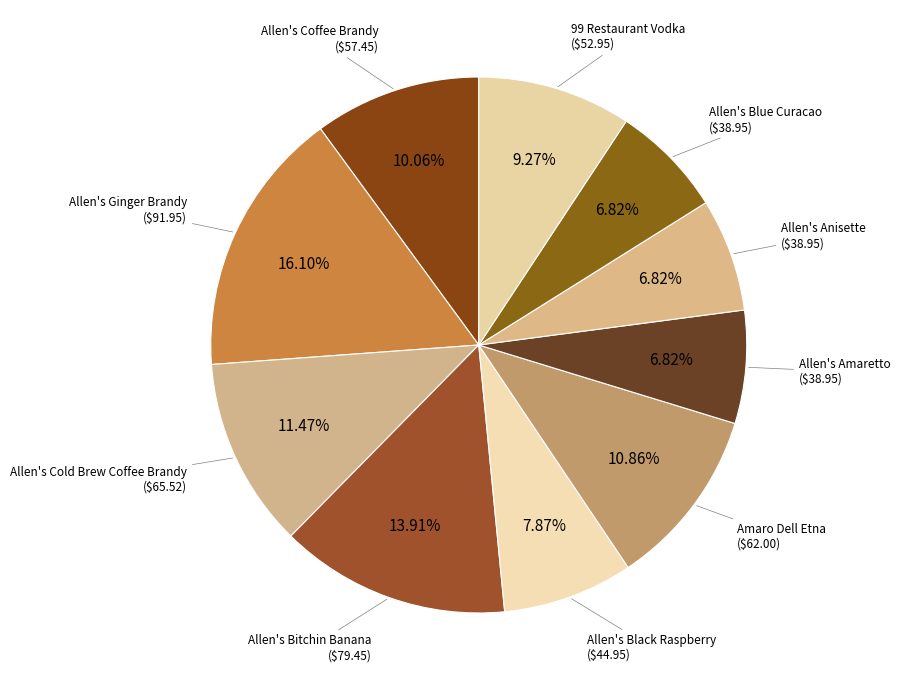

Combined, do 99 Restaurant Vodka and Allen's Cold Brew Coffee Brandy account for over 50%?

No